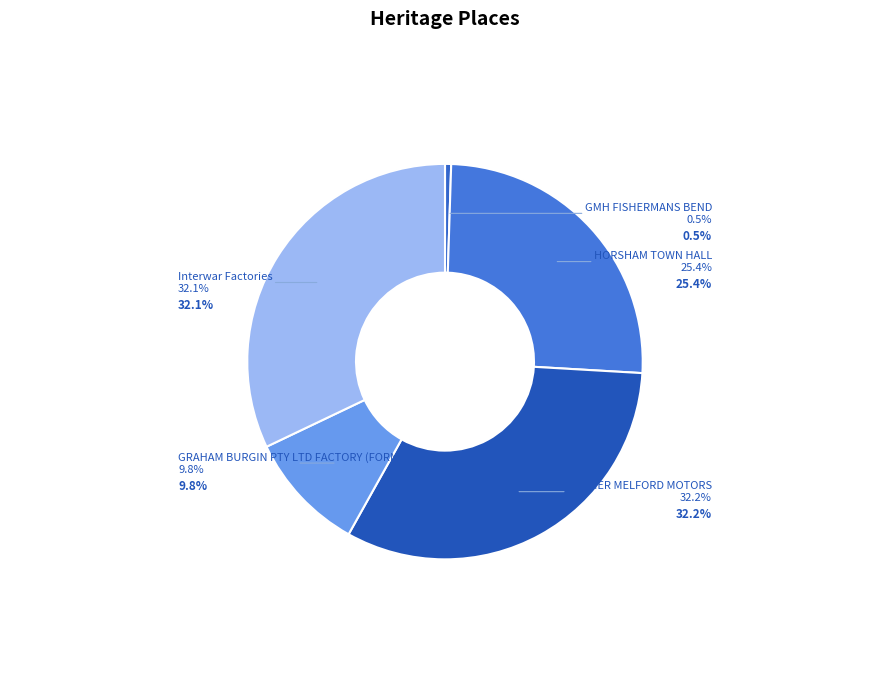

Count the number of slices in the pie.

5